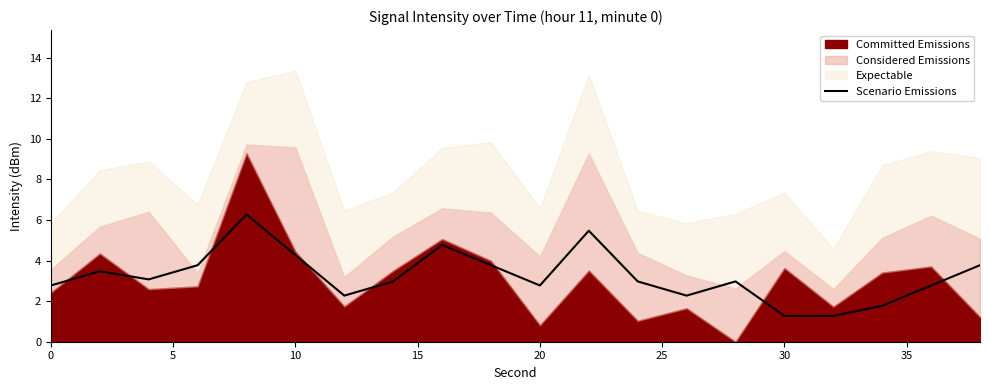

What is the highest value of the Scenario Emissions series?

6.3